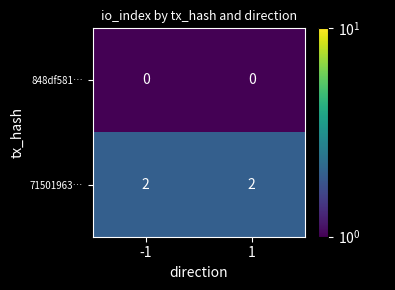

Rank the series by their maximum value, from lowest to highest.

848df581…, 71501963…